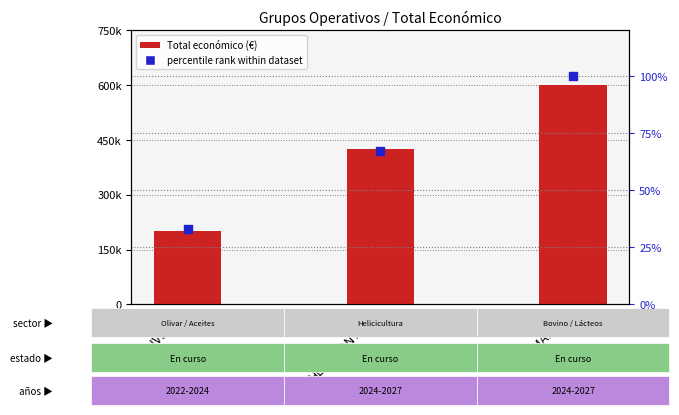

Which series reaches the maximum Y coordinate?

Total económico (€)